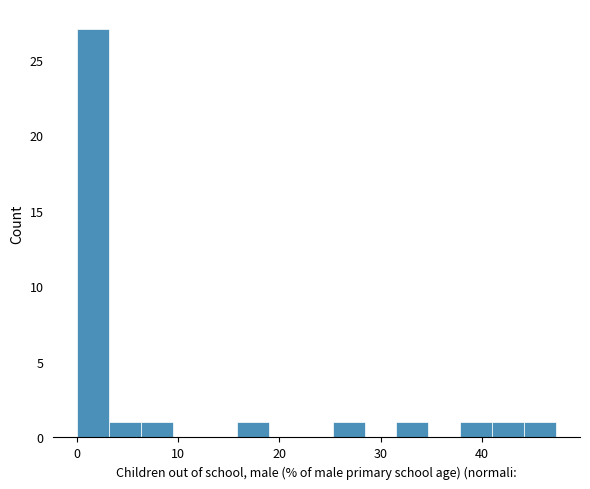

Around what value on the x-axis is the tallest bar? Give the approximate position of its centre, as read against the axis.

2